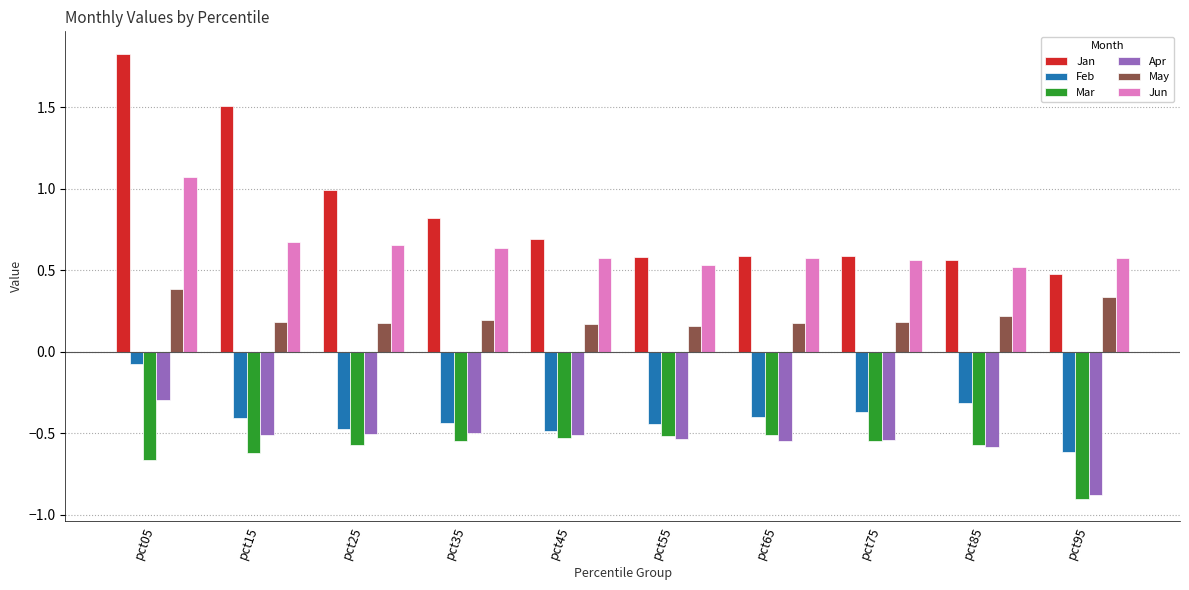

Is the value of Mar at pct05 greater than the value of Apr at pct85?

No